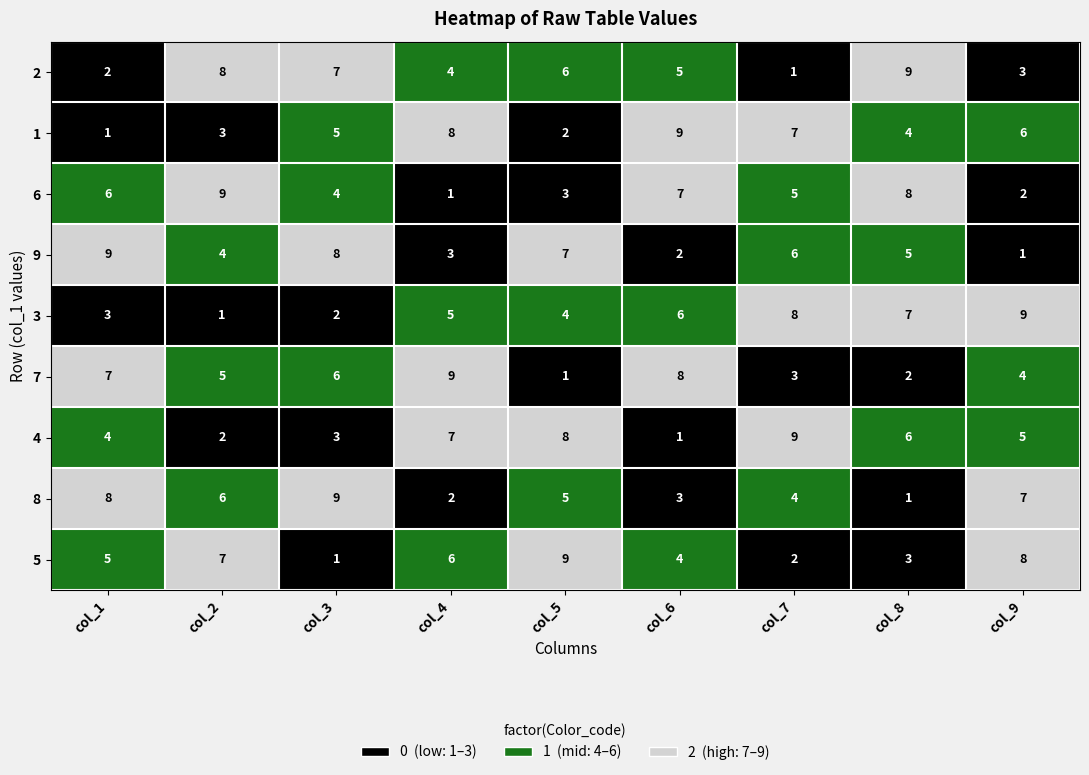

What is the difference between the highest and lowest values at col_4?

8